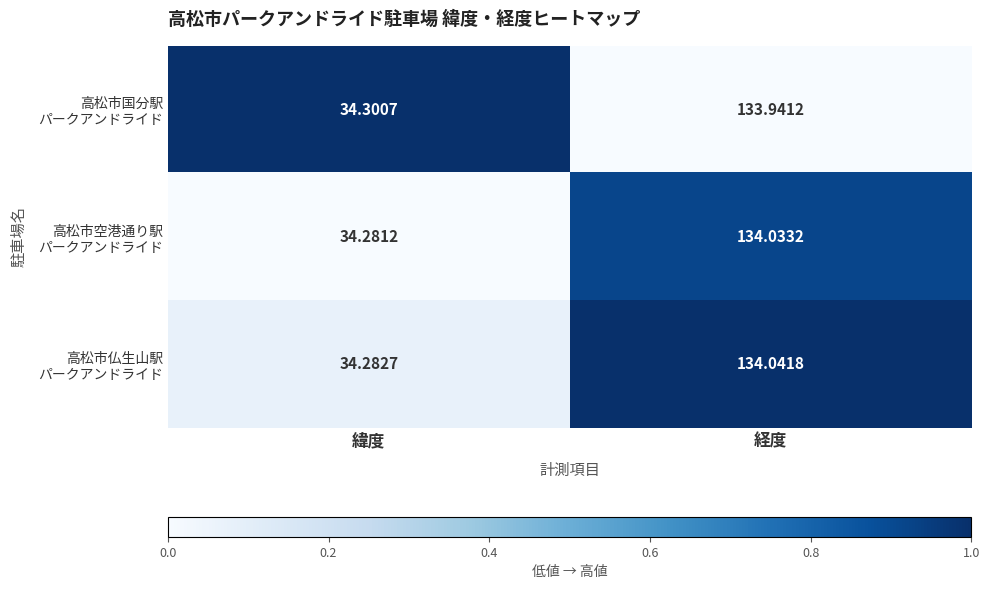

At which category does the chart reach its peak across all series?

経度